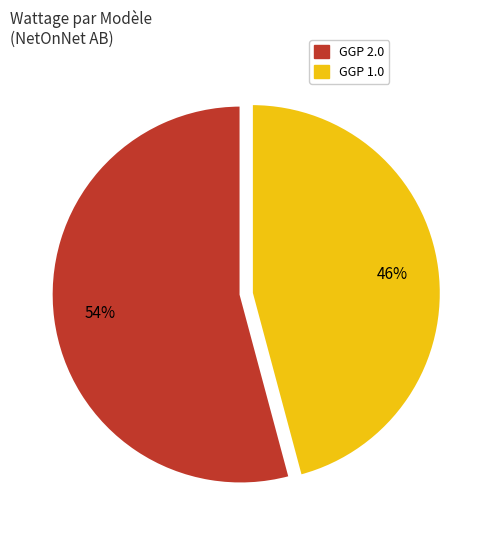

Is it true that GGP 2.0 is 47% of the pie?

False